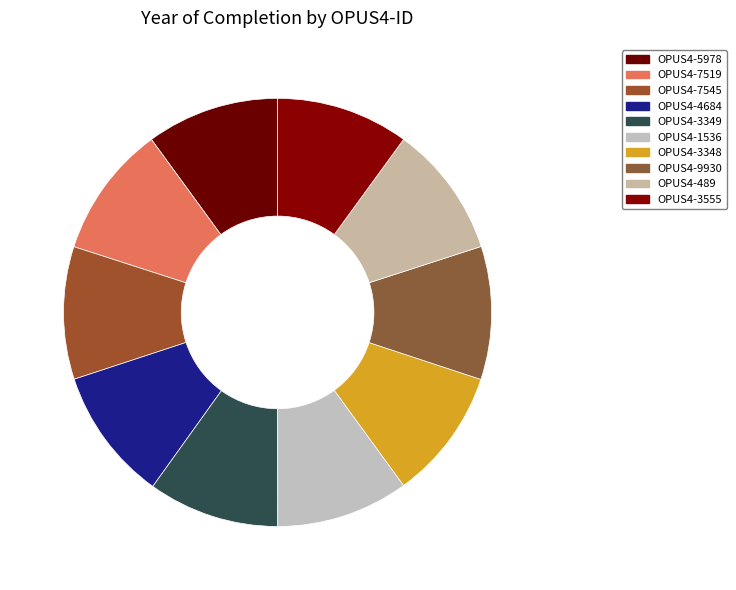

How many slices are in this pie chart?

10